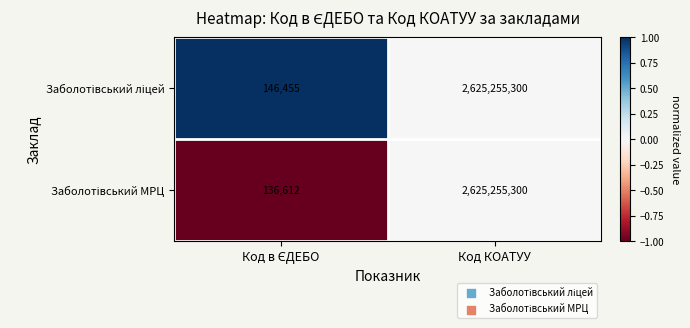

What is the maximum value shown in the chart?

2625255300